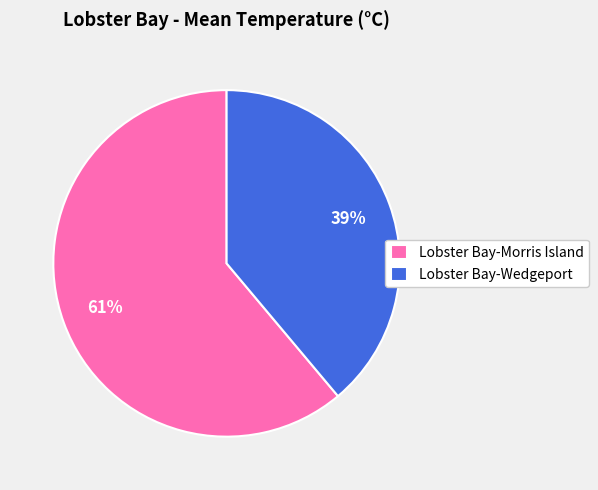

Combined, do Lobster Bay-Wedgeport and Lobster Bay-Morris Island account for over 50%?

Yes